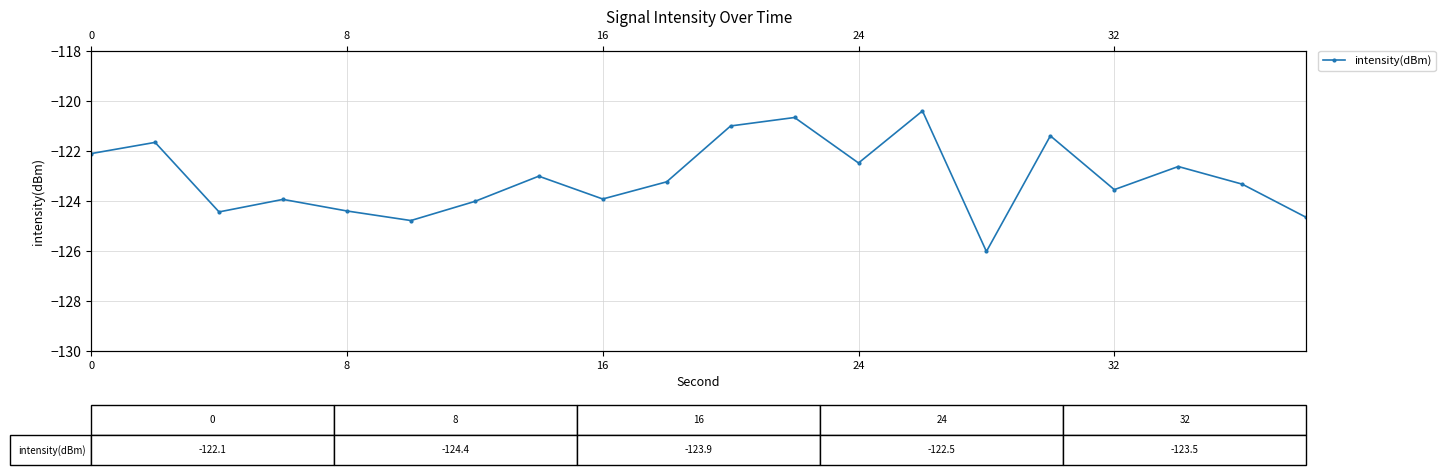

Reading right to left, list all the values displayed in this chart.

-124.7	-123.3	-122.6	-123.5	-121.4	-126.0	-120.4	-122.5	-120.7	-121.0	-123.2	-123.9	-123.0	-124.0	-124.8	-124.4	-123.9	-124.4	-121.7	-122.1